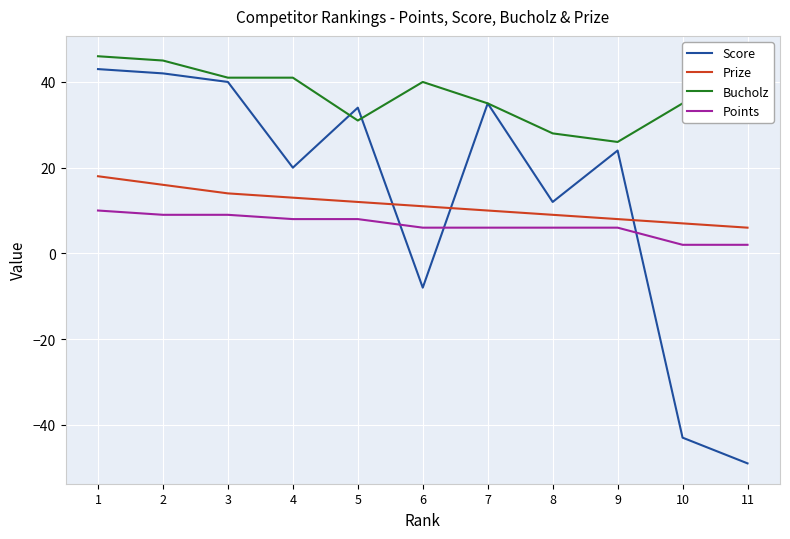

Which series has the largest range (max minus min)?

Score